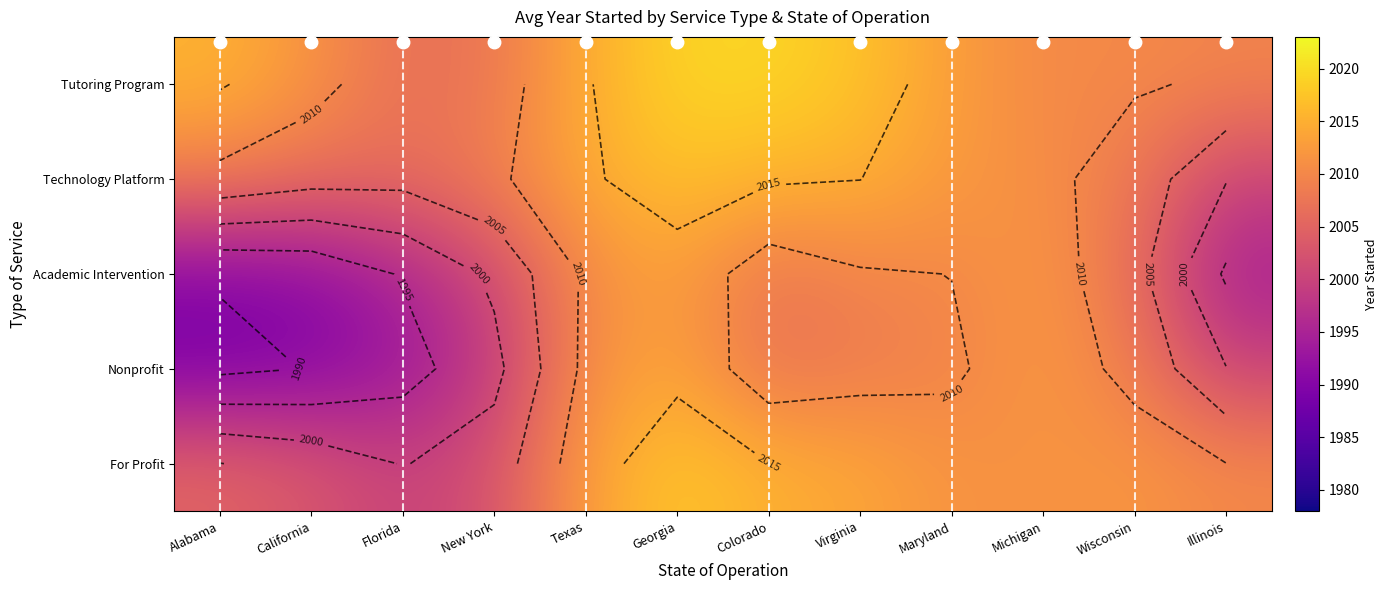

The Technology Platform series shows 3285.2 at Georgia. True or false?

False